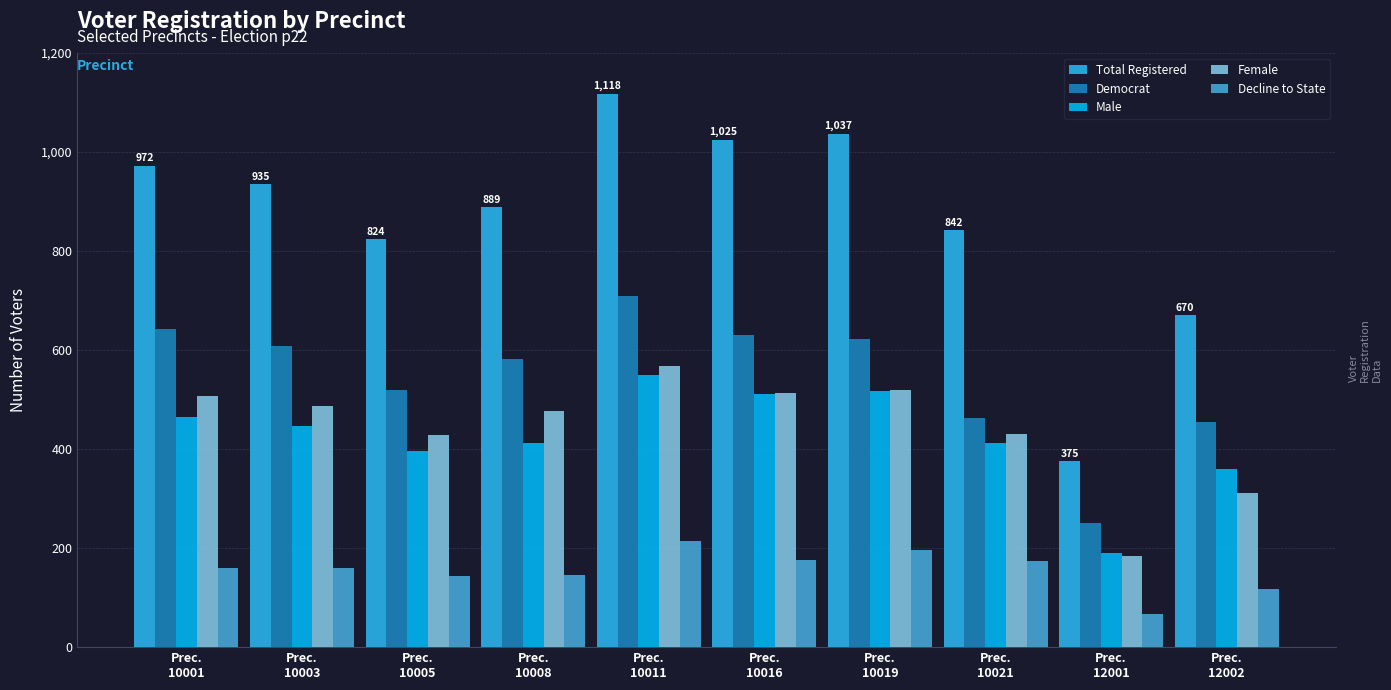

What is the sum of all Male values?

4261